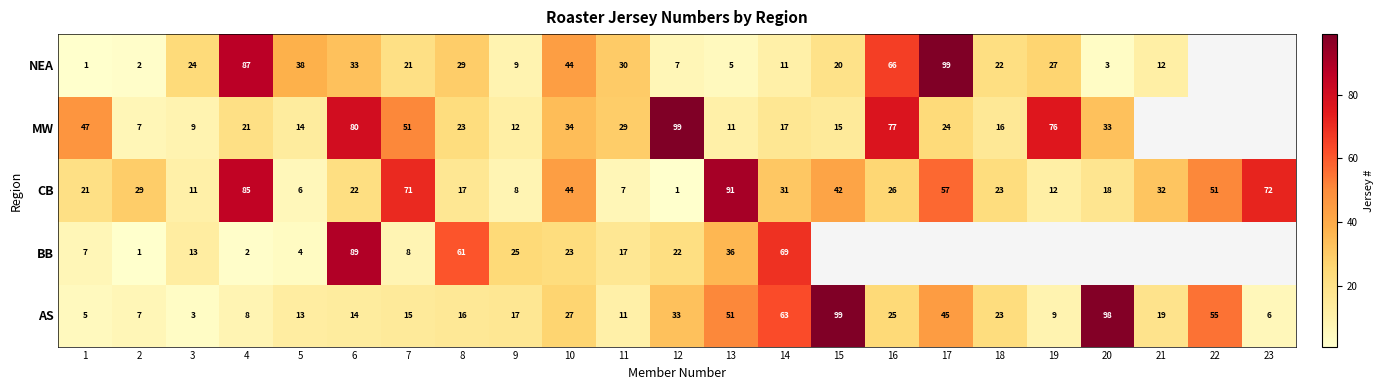

Between 6 and 16, which is larger?

16